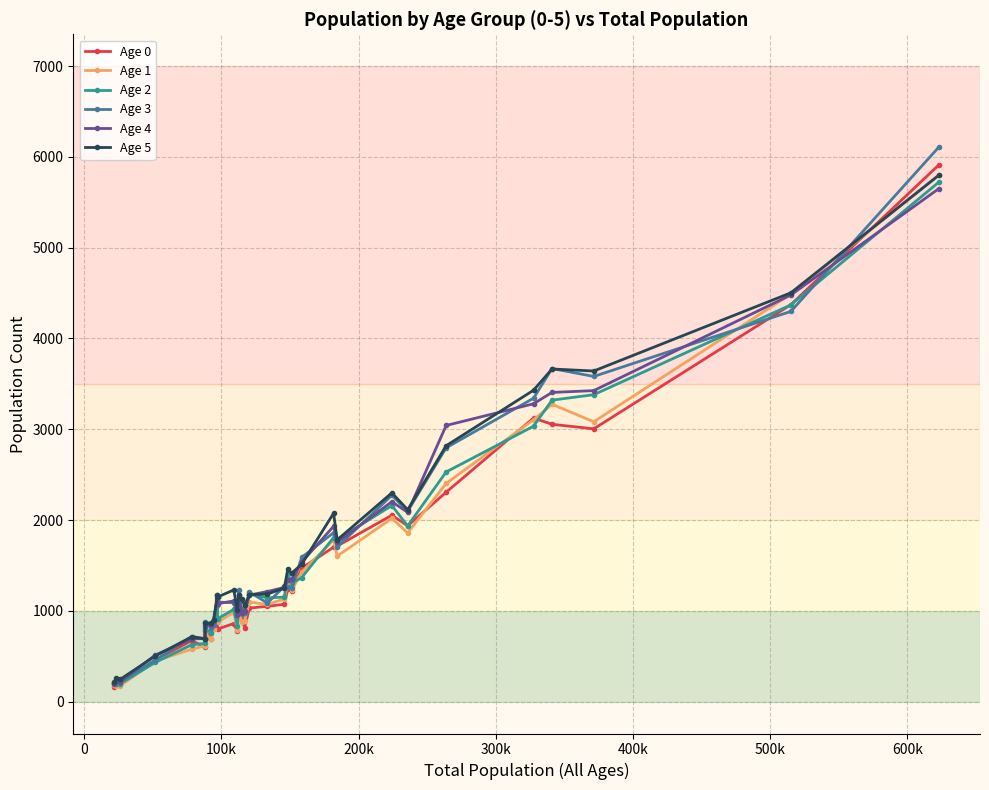

Does the chart have visible grid lines?

Yes